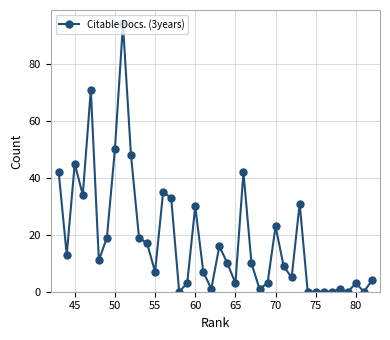

The chart shows a value of 68 at 50. True or false?

False